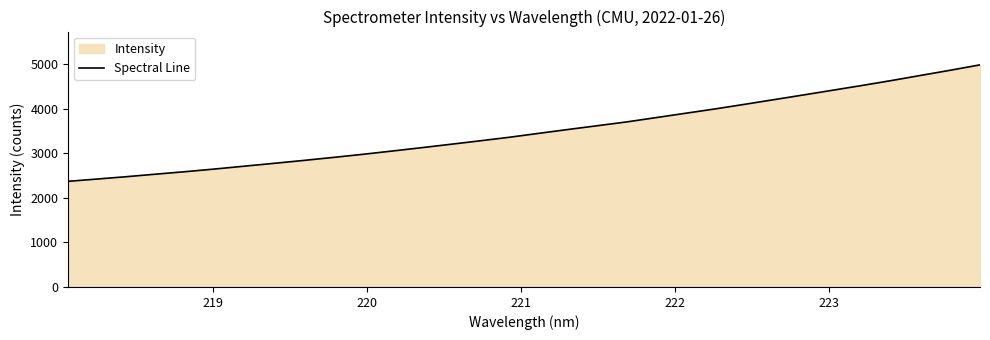

What is the minimum value shown in the chart?

2369.6